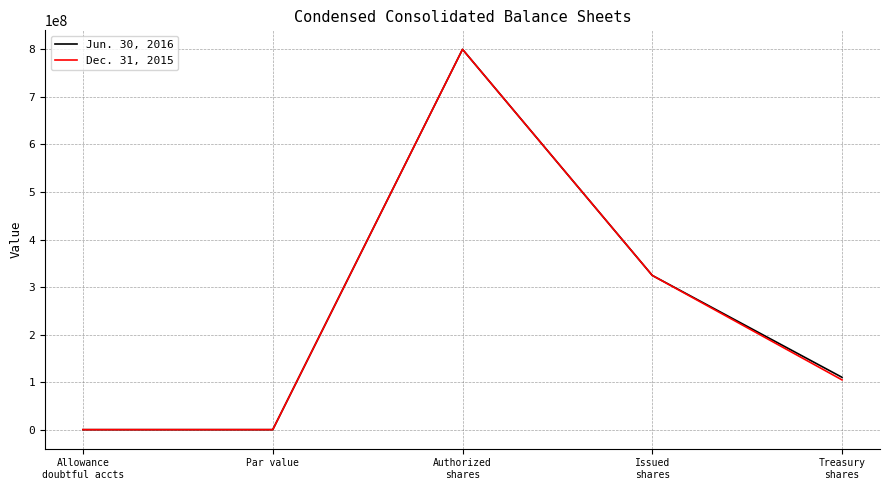

What are all the series names shown in the legend?

Jun. 30, 2016, Dec. 31, 2015